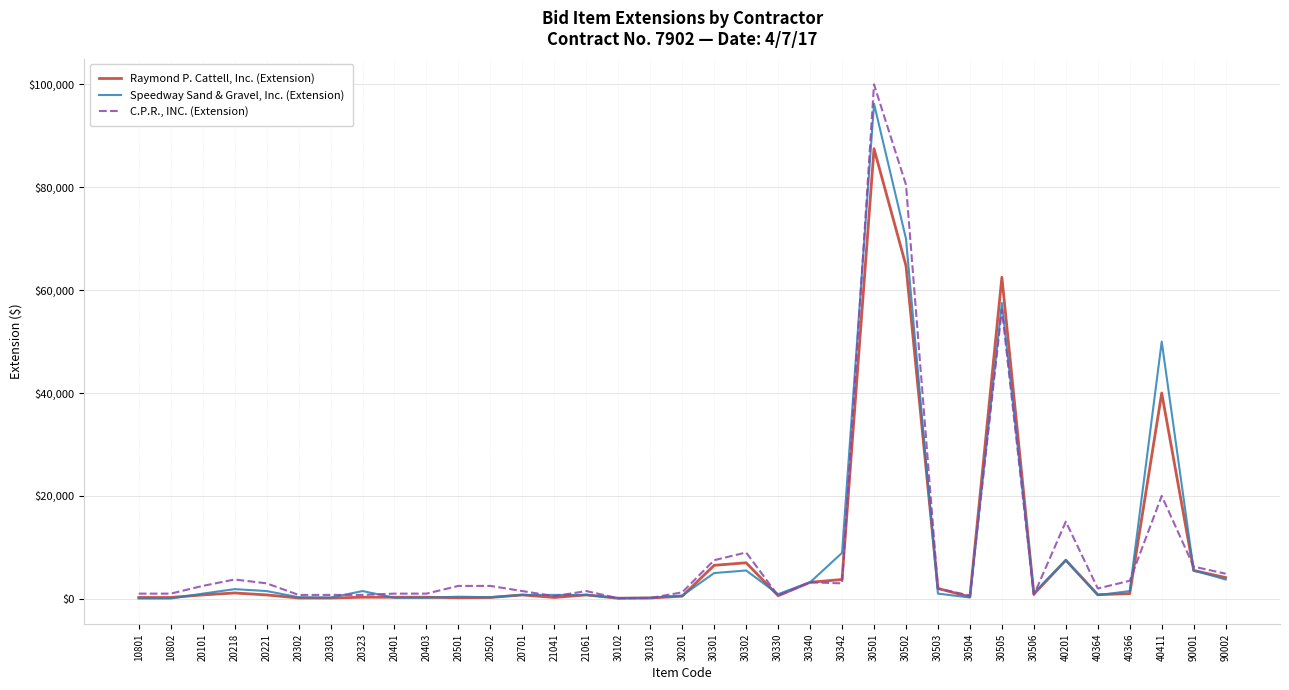

List the series in order of their overall mean, lowest first.

Raymond P. Cattell, Inc. (Extension), Speedway Sand & Gravel, Inc. (Extension), C.P.R., INC. (Extension)